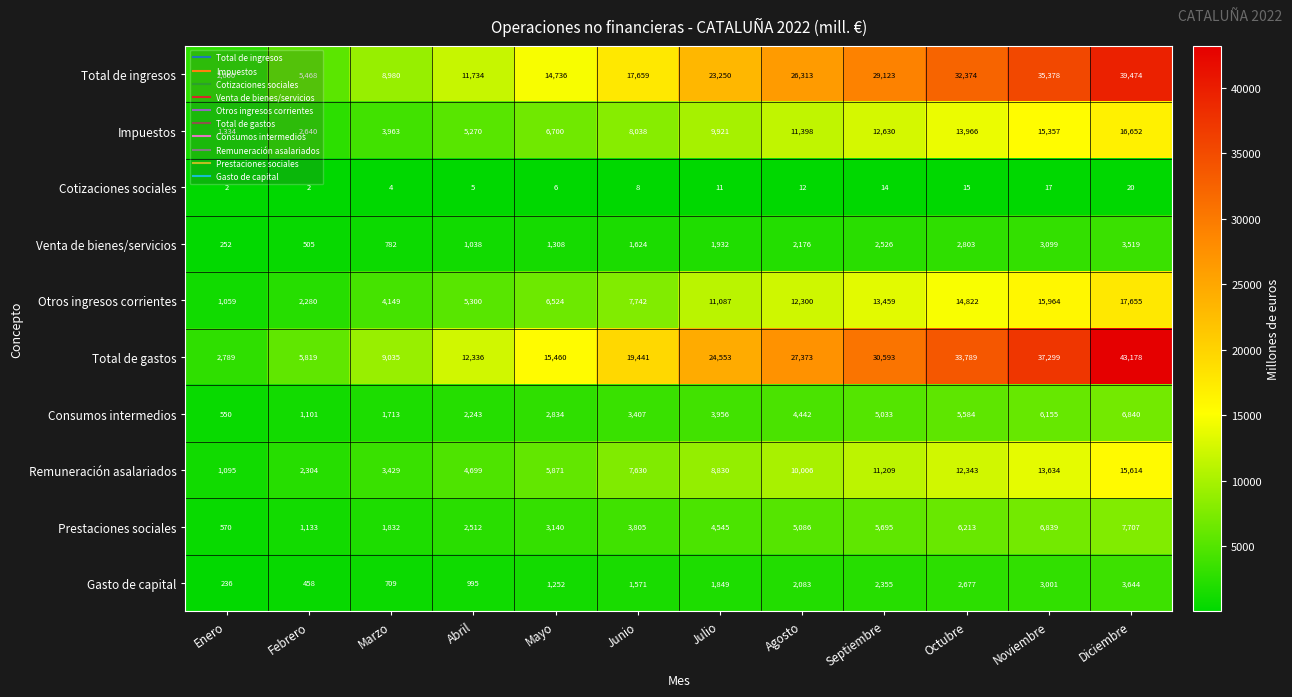

What is the total value across all series at Noviembre?

136743